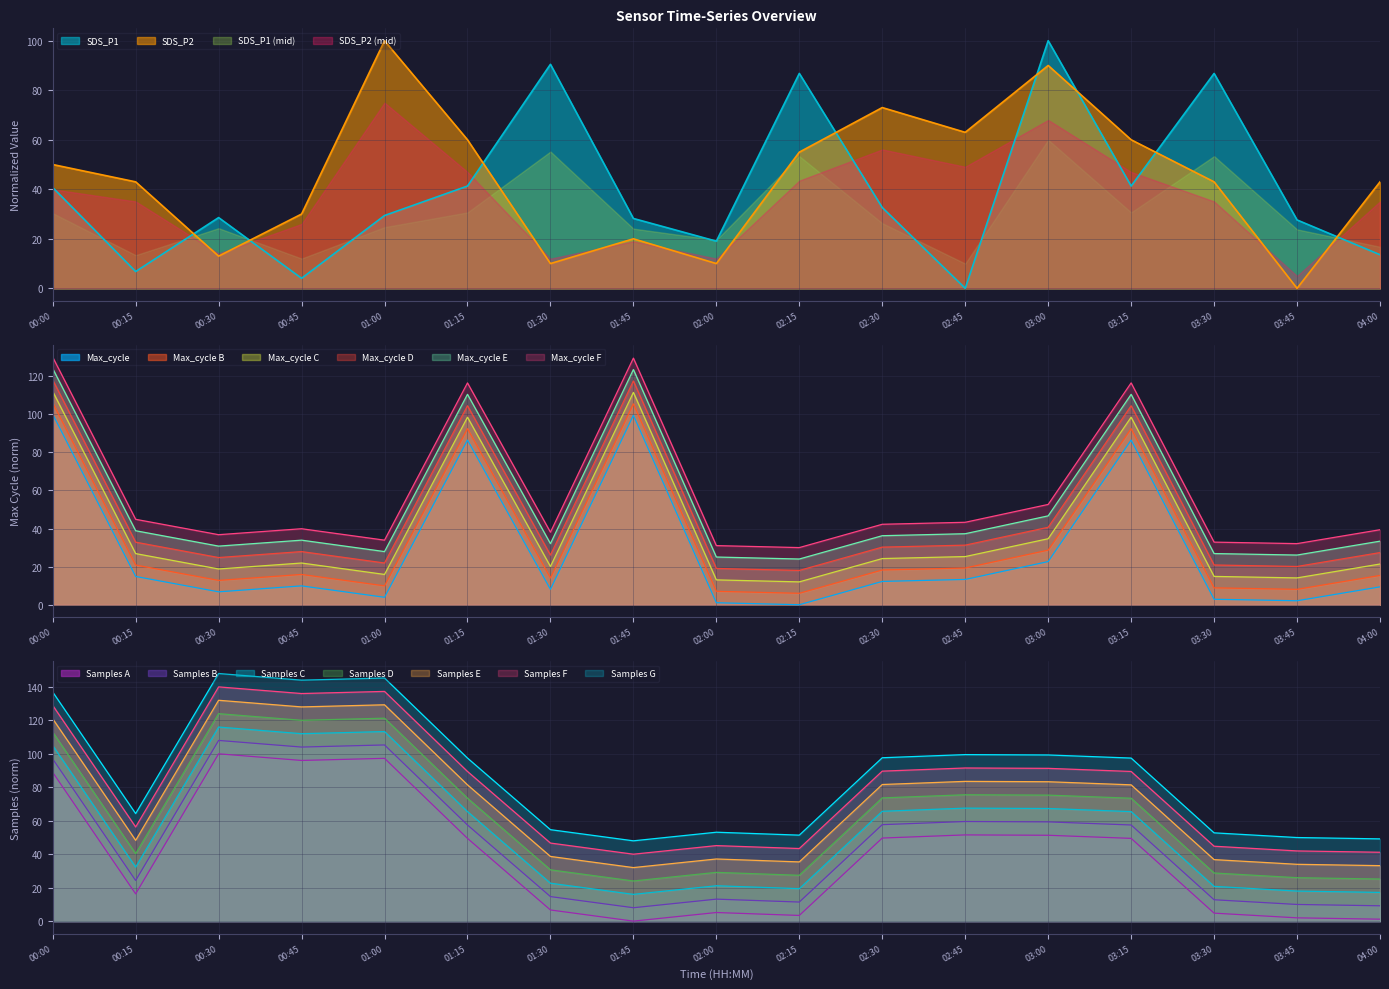

Which series has the widest spread of values?

Samples